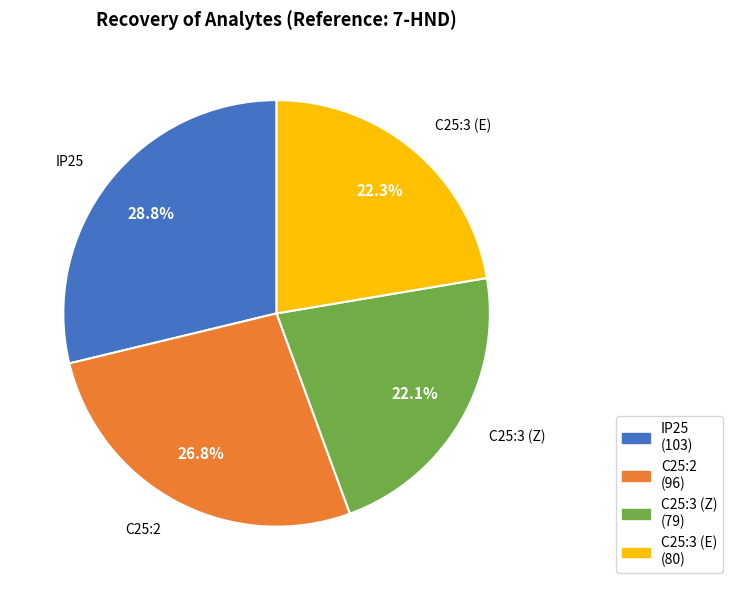

To the nearest percent, what portion does IP25 represent?

29%